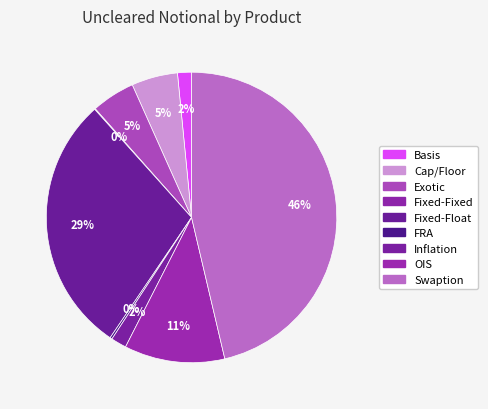

How much of the chart is everything except FRA?

99.8%